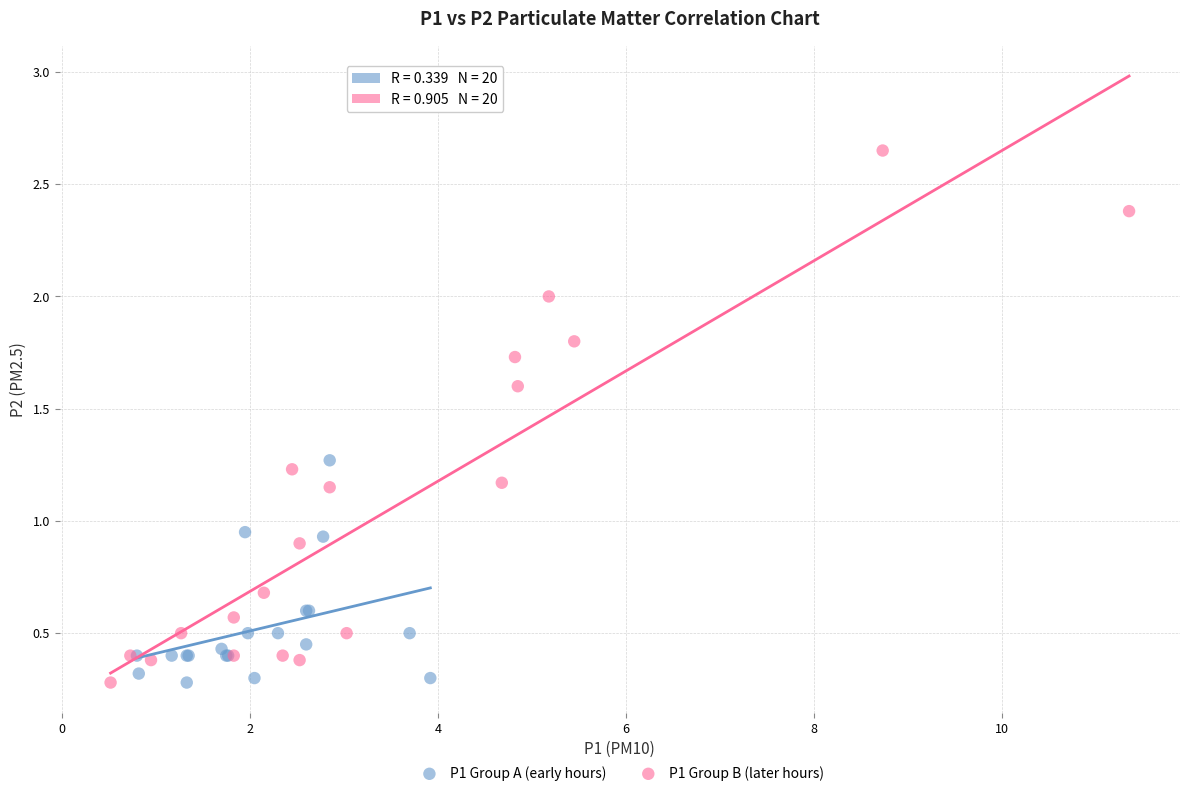

Which series contains the highest Y value?

P1 Group B (later hours)